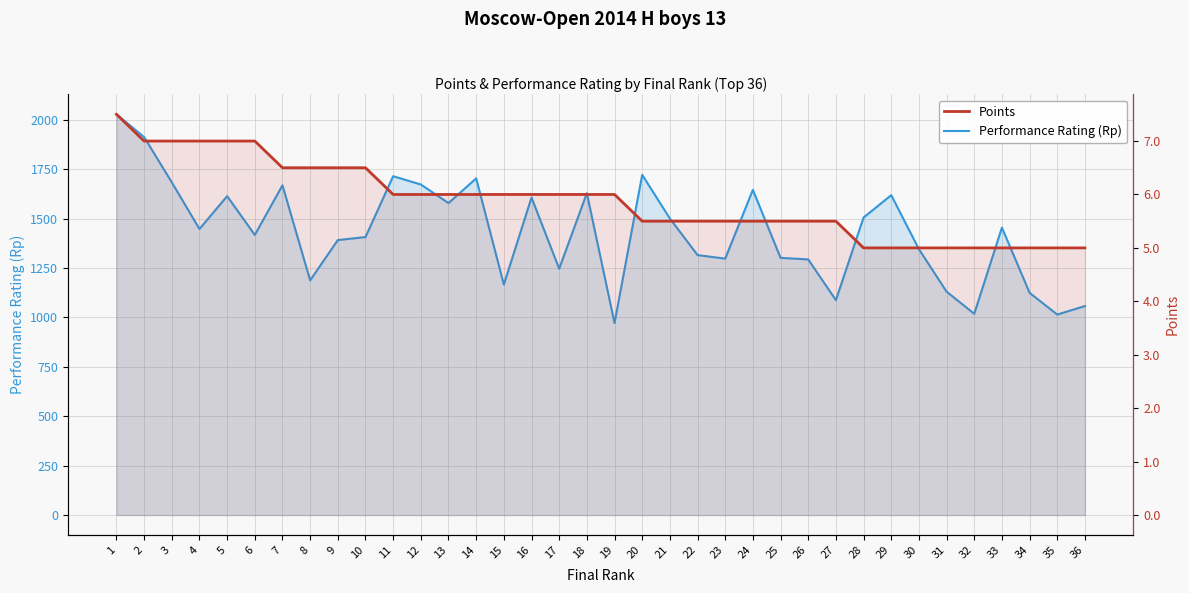

True or false: Points has more than 2 interior local peaks.

False